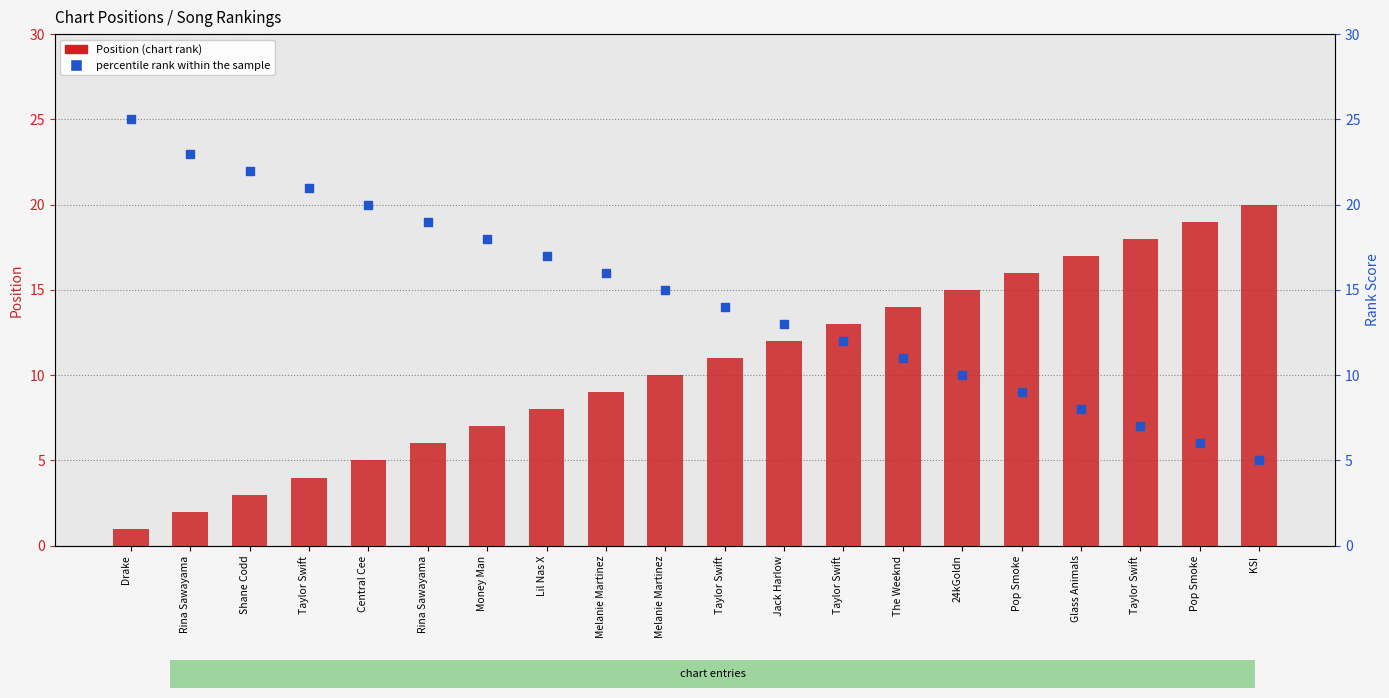

What are all the series names shown in the legend?

Position, percentile rank within the sample